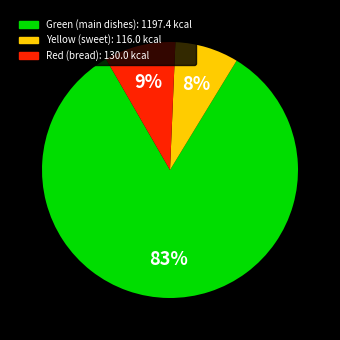

Is there any slice that represents more than half of the pie?

Yes